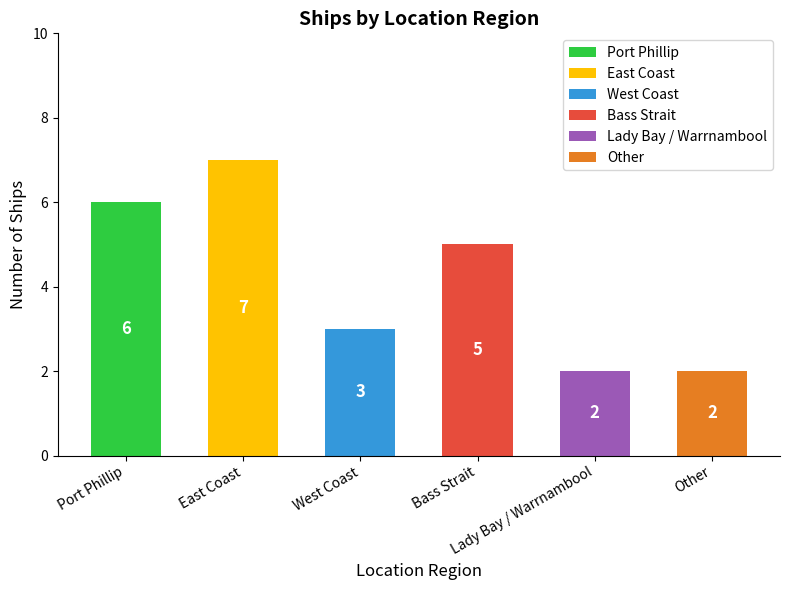

Count the number of categories in the chart.

6